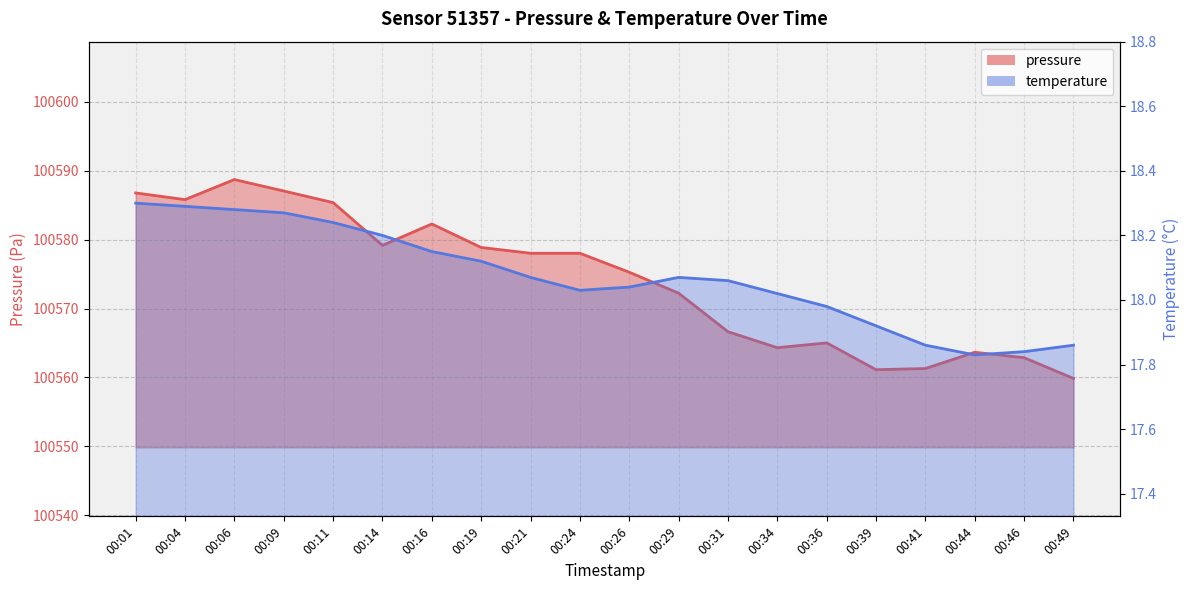

Read the pressure value at 00:19.

100578.9